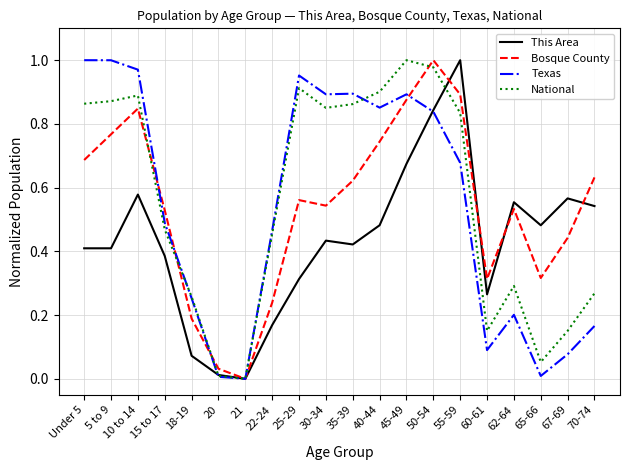

At which label does Bosque County reach its minimum?

21